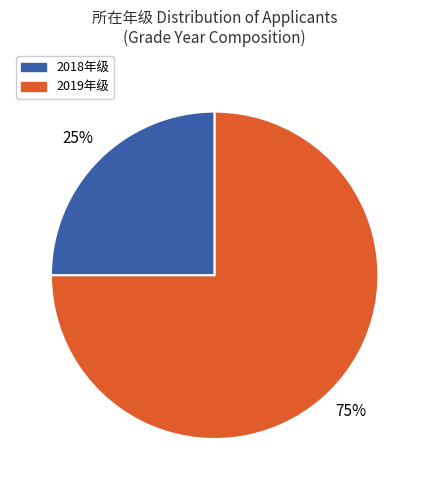

Is there any slice that represents more than half of the pie?

Yes